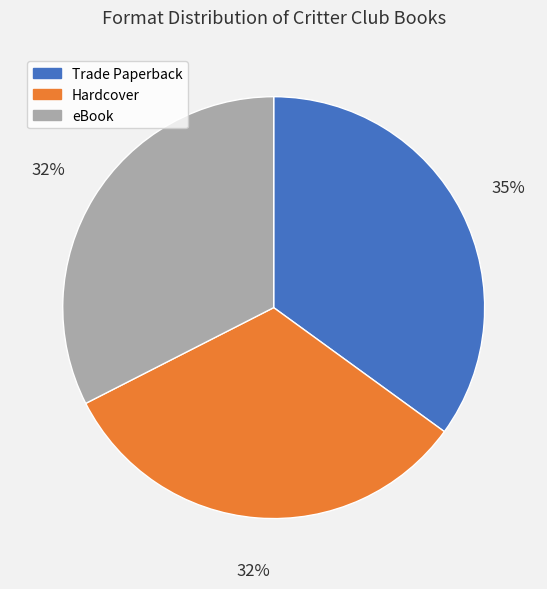

To the nearest percent, what is the average slice percentage?

33%